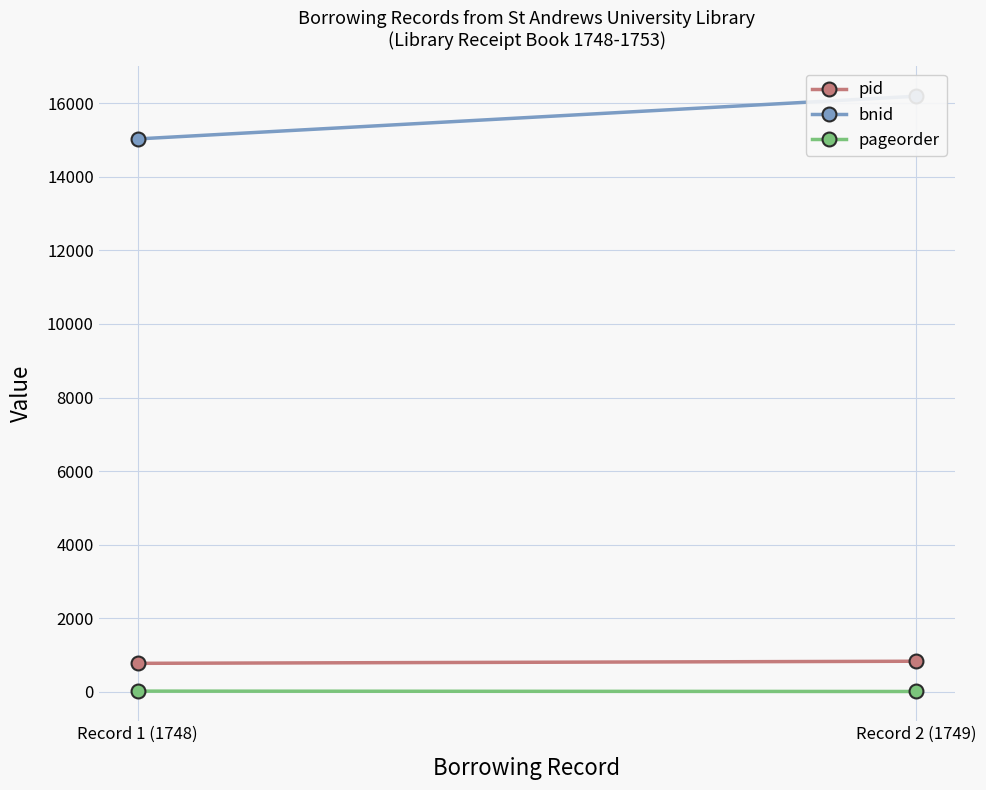

Is it true that pid equals 1141 at Record 1 (1748)?

False